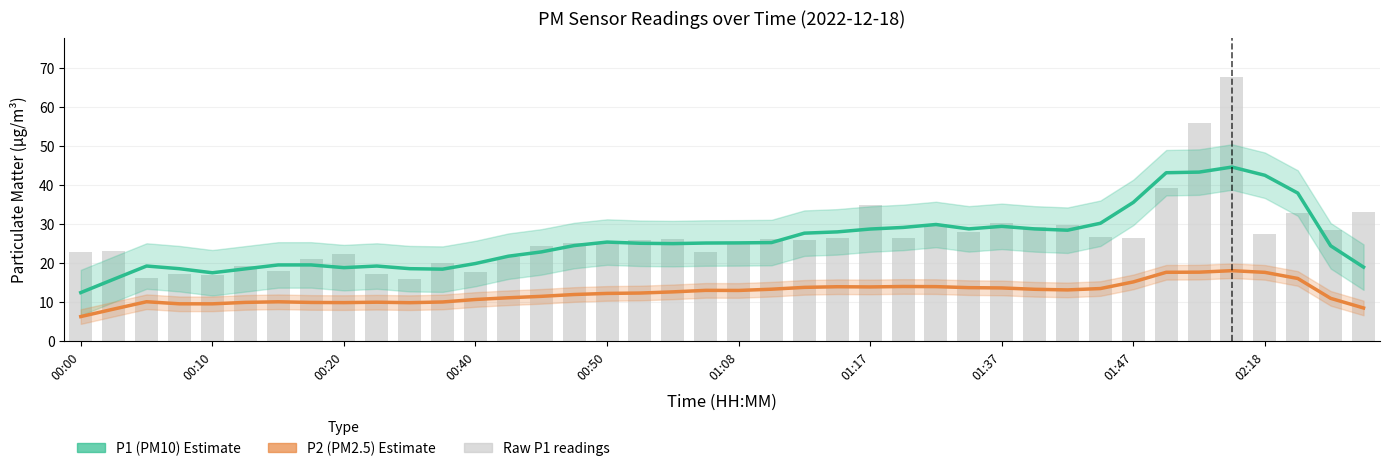

Which series has the widest spread of values?

P1 raw